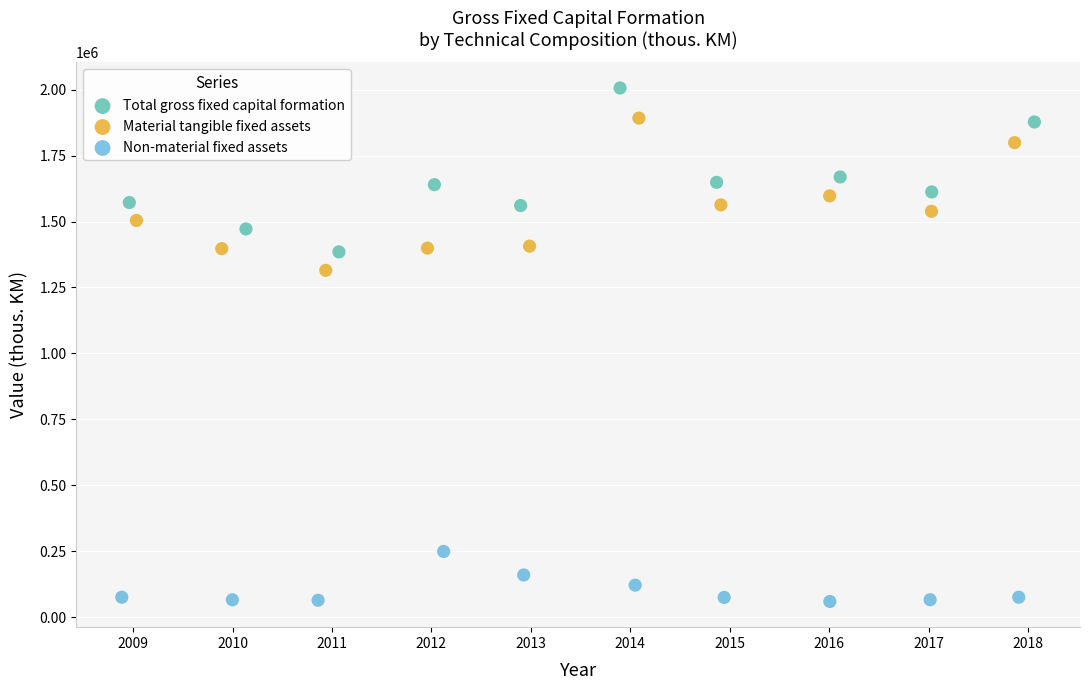

Which series contains the lowest Y value?

Non-material fixed assets